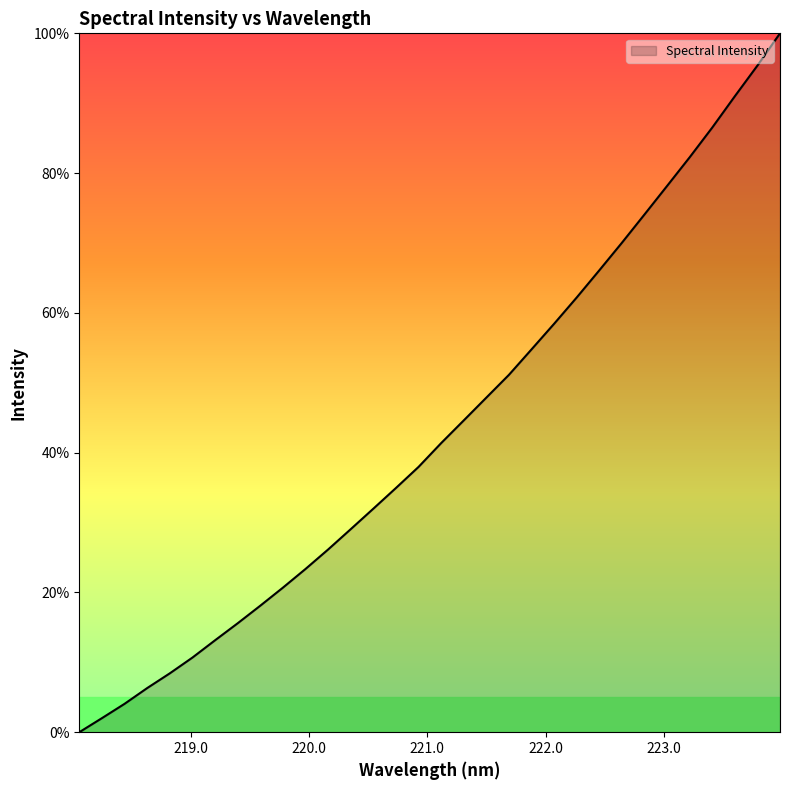

Does the chart have visible grid lines?

No